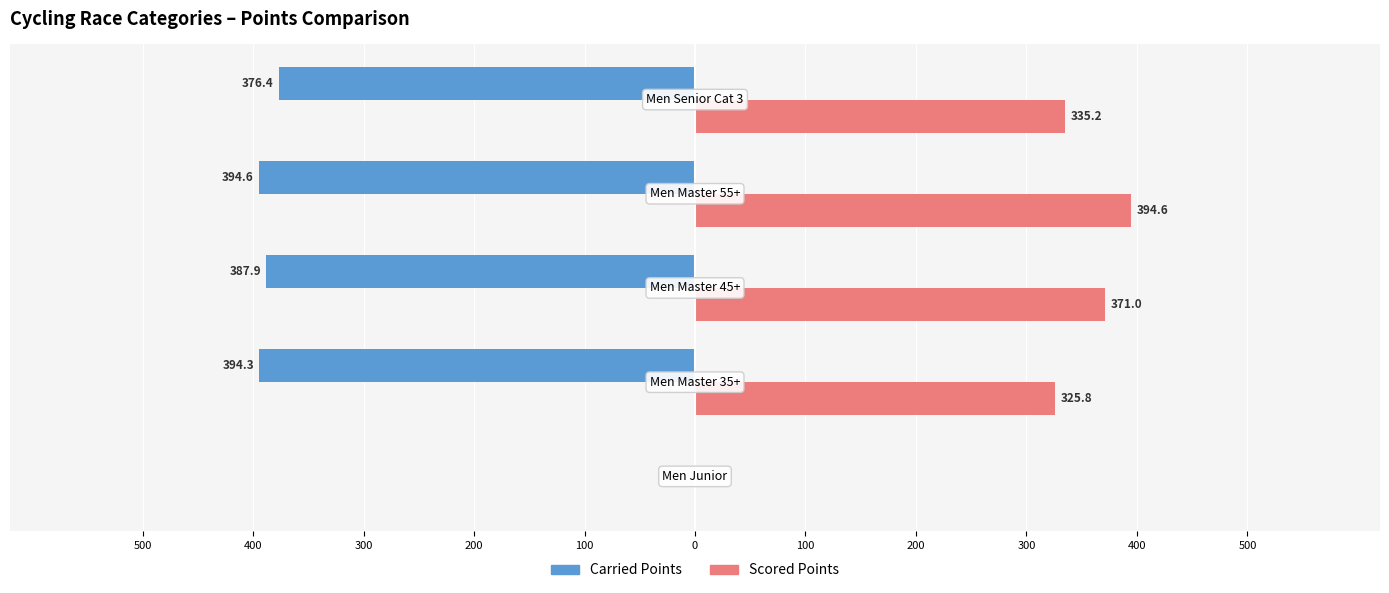

Rank the series by their maximum value, from lowest to highest.

Carried Points, Scored Points